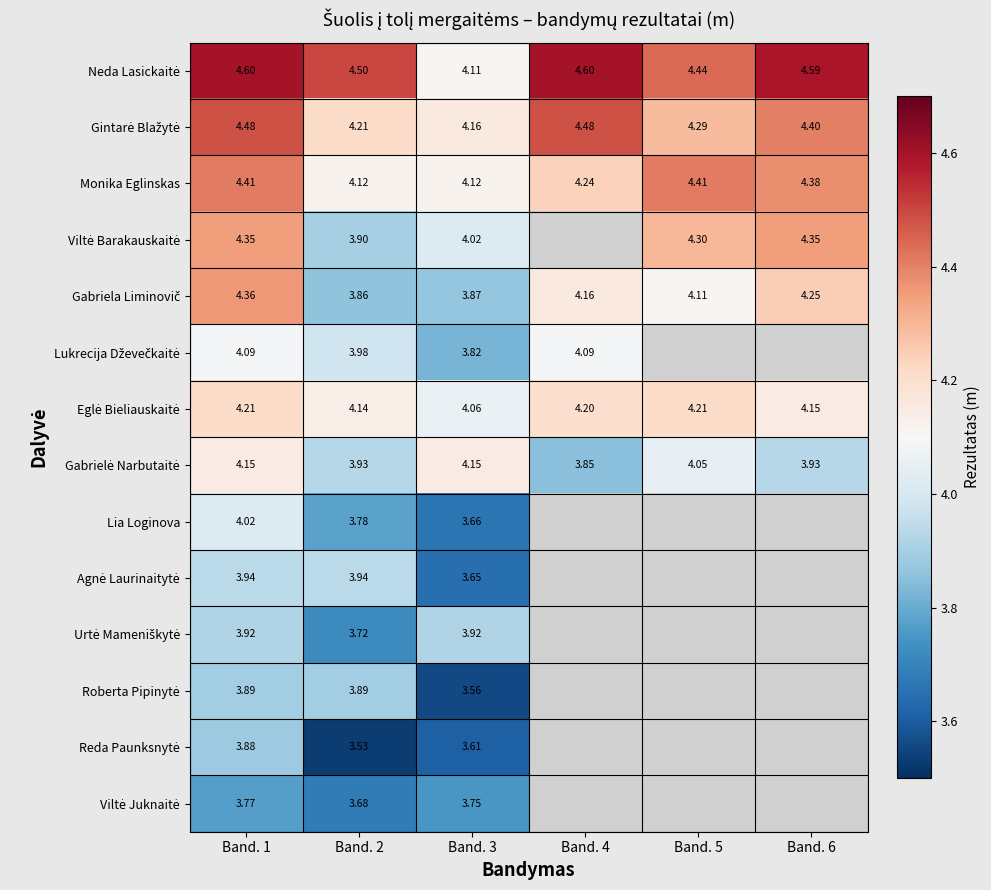

Between Band. 1 and Band. 4, which series saw the biggest shift?

Gabrielė Narbutaitė